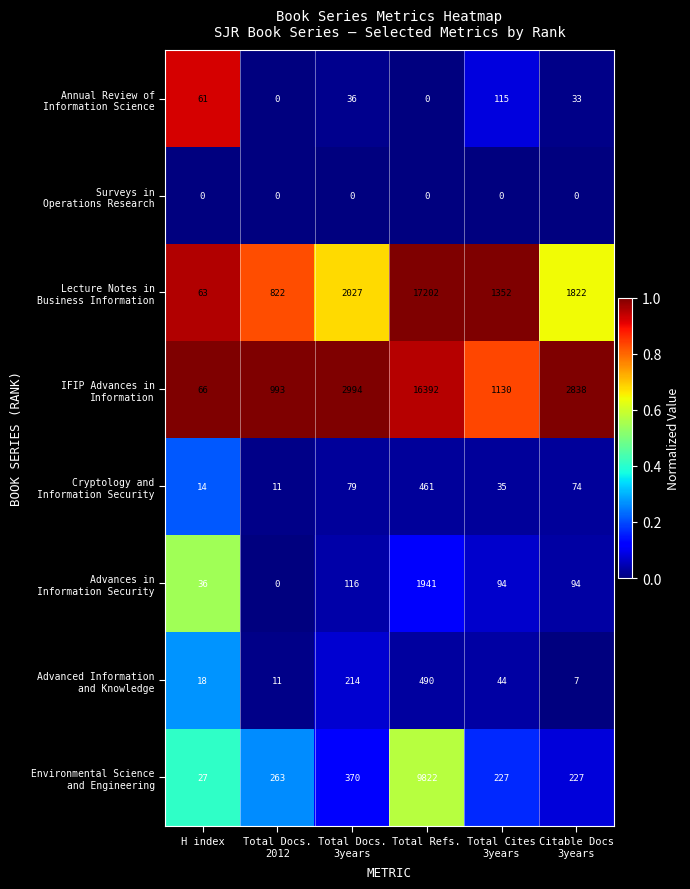

At which category is the sum across all series the highest?

Total Refs.